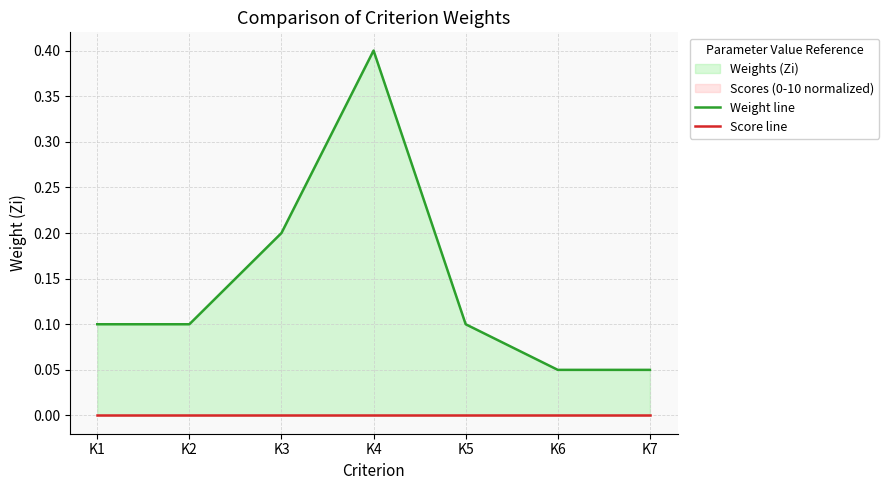

List the series in order of their peak value, highest first.

Weight line, Score line